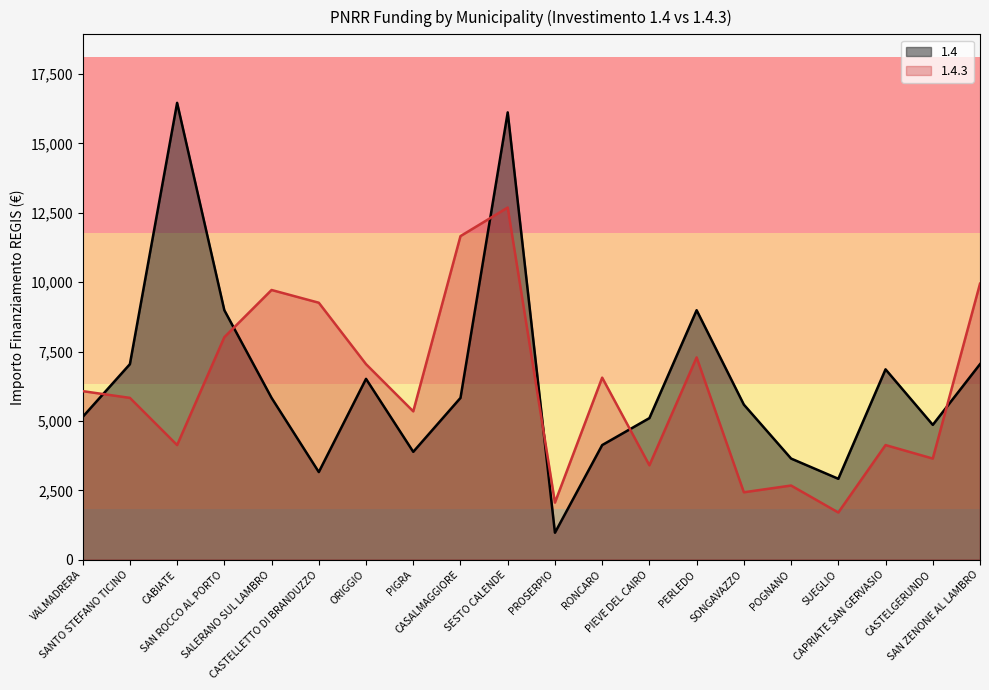

What is the total value across all series at SONGAVAZZO?

8019